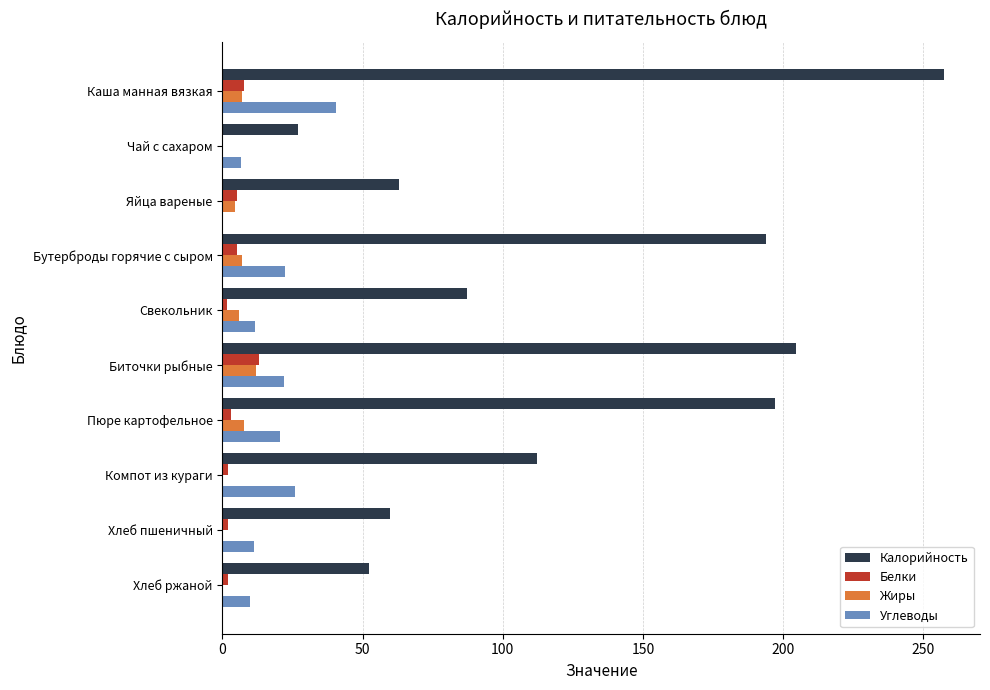

Is it true that Жиры equals 0.0 at Чай с сахаром?

True